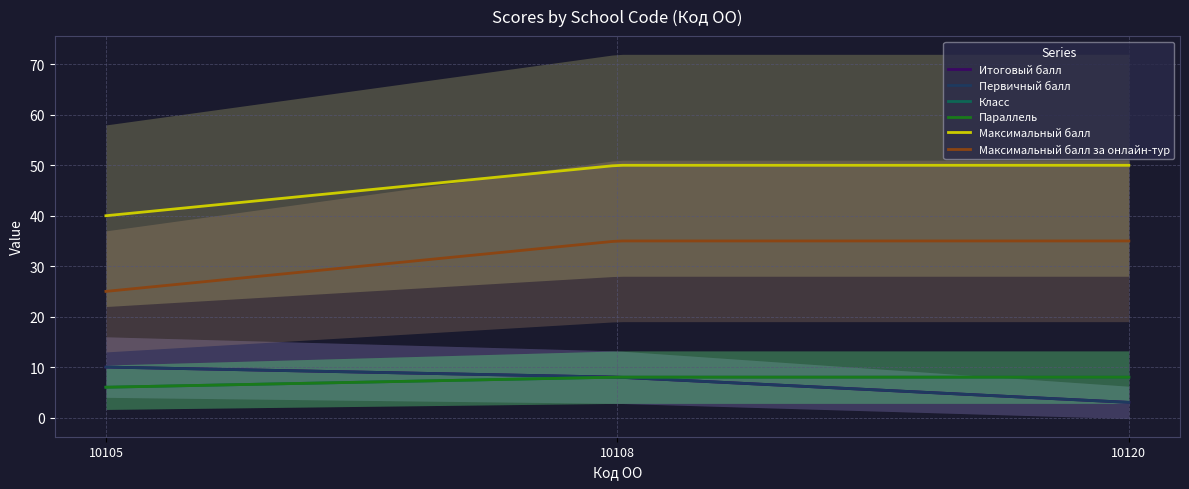

Between 10108 and 10105, which is larger?

10105